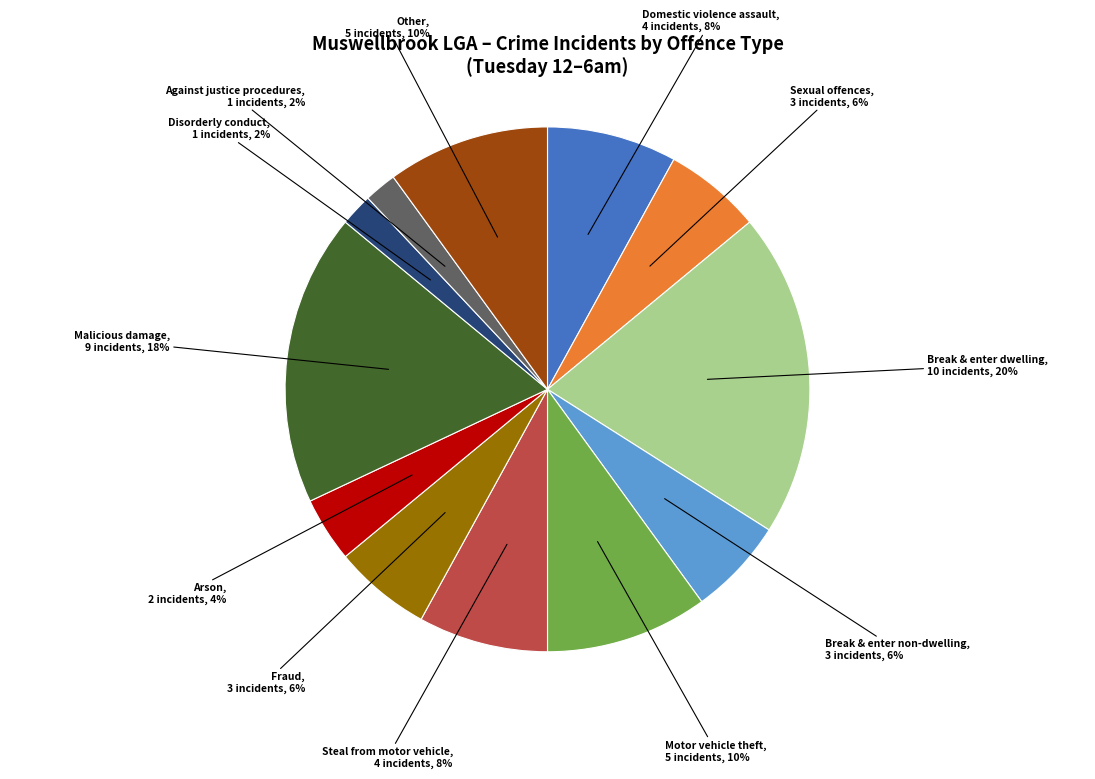

Is there a majority slice in this chart?

No